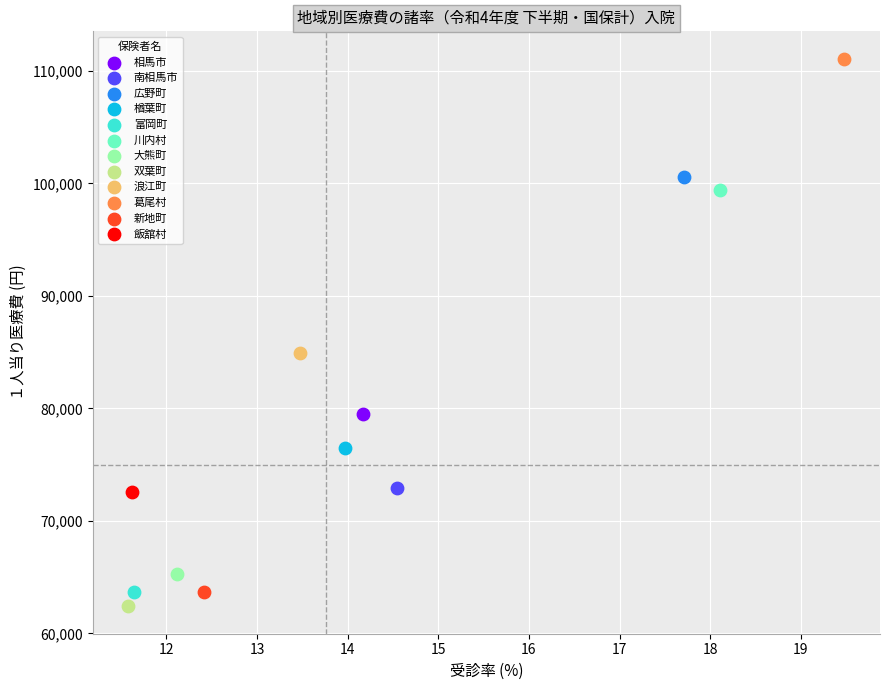

What are all the series names shown in the legend?

相馬市, 南相馬市, 広野町, 楢葉町, 富岡町, 川内村, 大熊町, 双葉町, 浪江町, 葛尾村, 新地町, 飯舘村